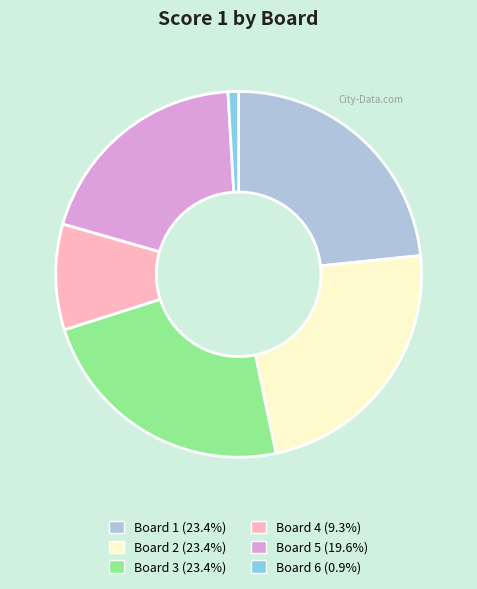

Do Board 6 (0.9%) and Board 1 (23.4%) together represent more than half of the pie?

No